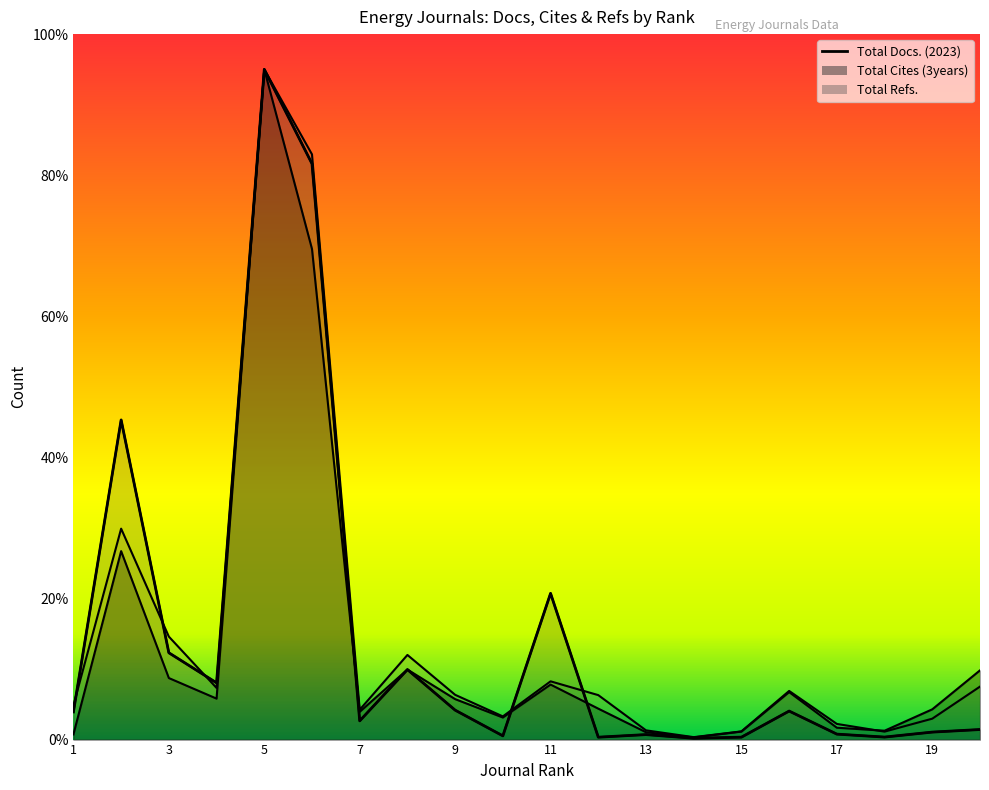

Reading left to right, list all the values displayed in this chart.

Total Docs. (2023): 1=0.7	2=26.7	3=8.7	4=5.8	5=95.0	6=69.5	7=3.9	8=9.9	9=5.7	10=3.1	11=7.8	12=4.4	13=1.0	14=0.3	15=1.1	16=6.7	17=1.7	18=1.3	19=4.3	20=9.8
Total Cites (3years): 1=3.9	2=45.3	3=12.3	4=8.0	5=95.0	6=81.6	7=2.7	8=9.9	9=4.2	10=0.5	11=20.7	12=0.3	13=0.7	14=0.2	15=0.3	16=4.0	17=0.8	18=0.4	19=1.1	20=1.4
Total Refs.: 1=4.8	2=29.9	3=14.6	4=7.3	5=95.0	6=83.0	7=4.2	8=12.0	9=6.3	10=3.3	11=8.3	12=6.3	13=1.3	14=0.3	15=1.2	16=6.9	17=2.2	18=1.1	19=3.0	20=7.5